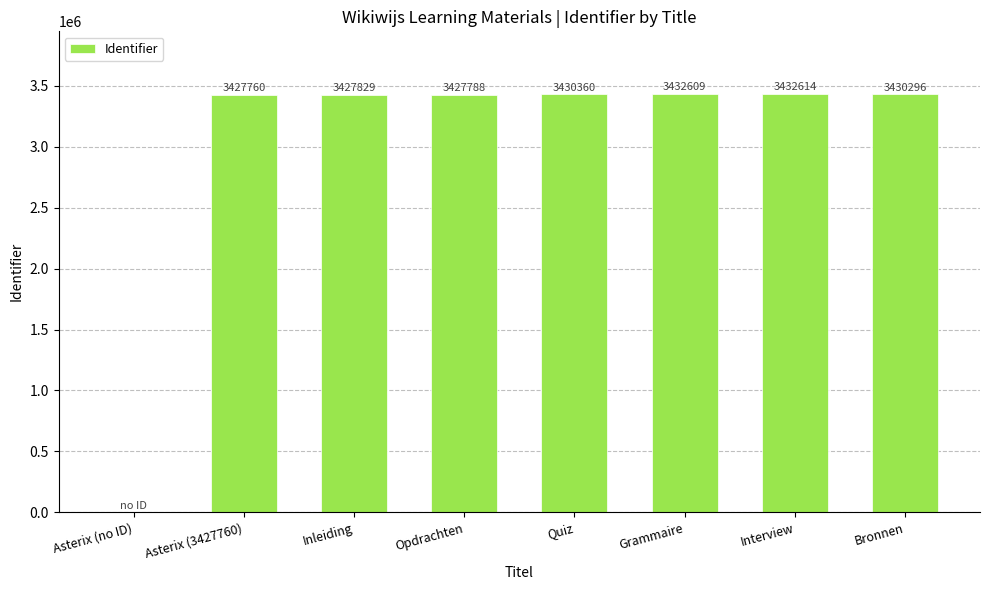

Where does the data first go above 3430296?

Quiz